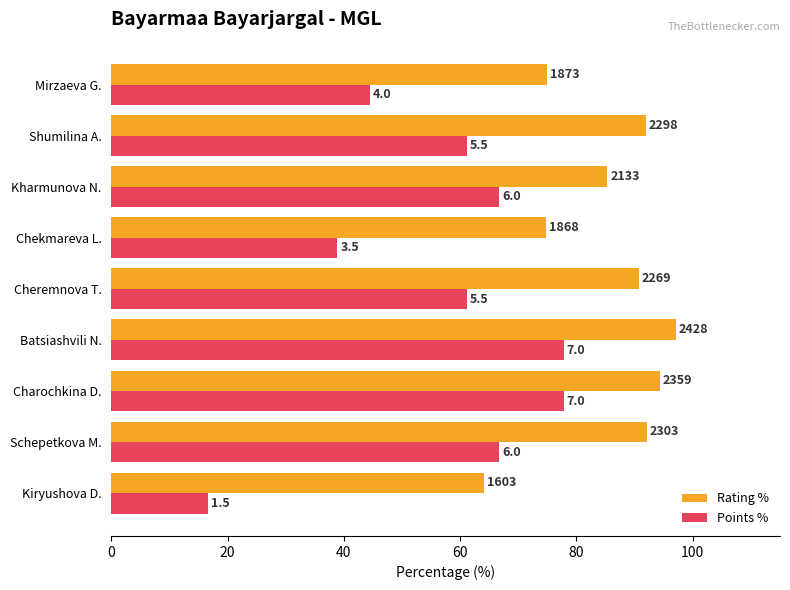

What are all the series names shown in the legend?

Rating %, Points %